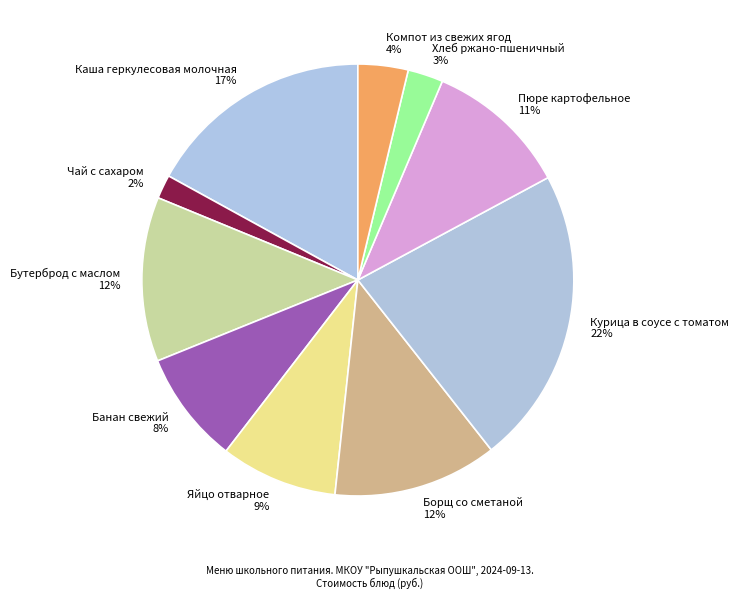

Which has a higher value, Каша геркулесовая молочная or Чай с сахаром?

Каша геркулесовая молочная